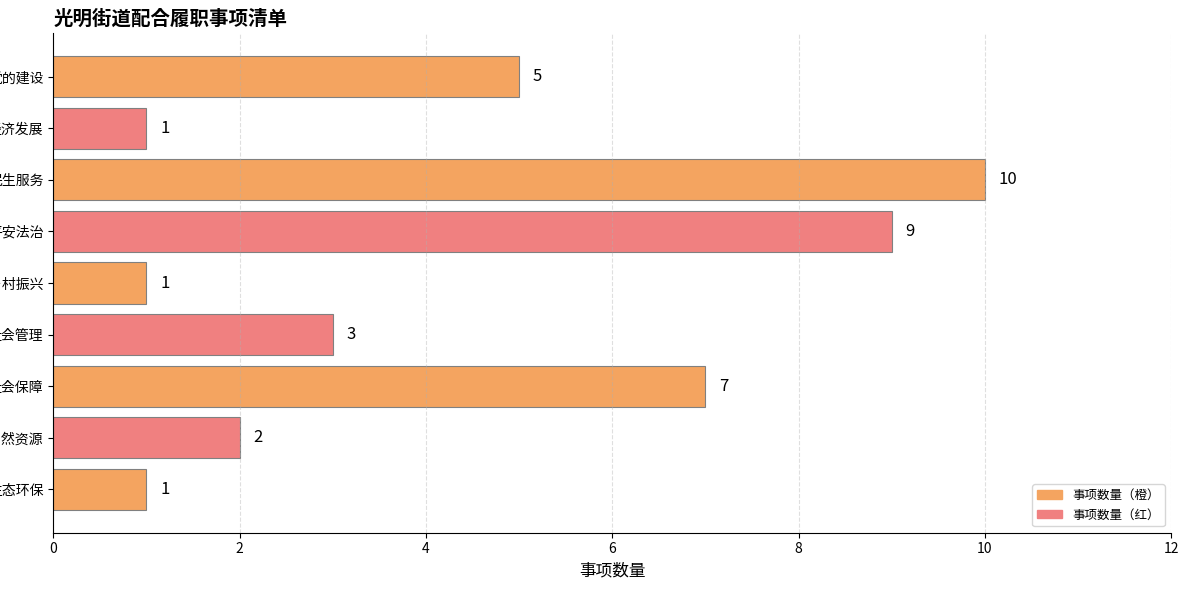

Does the chart contain any negative values?

No